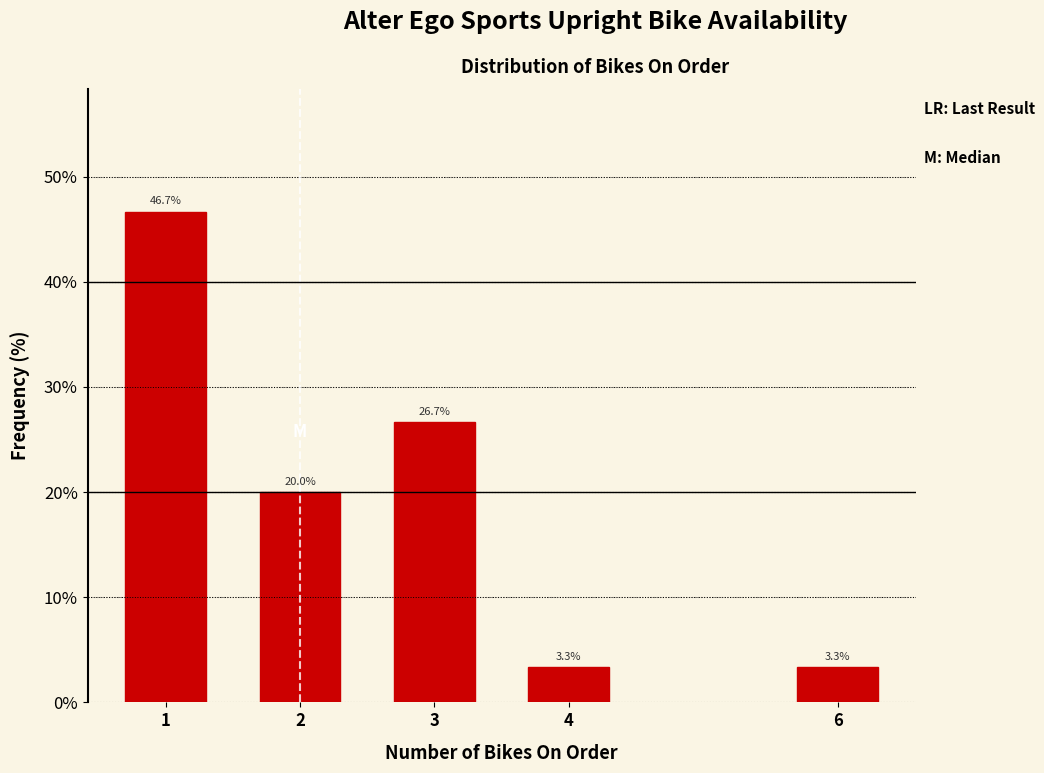

Reading left to right, transcribe all the data shown in this chart.

46.7	20.0	26.7	3.3	3.3